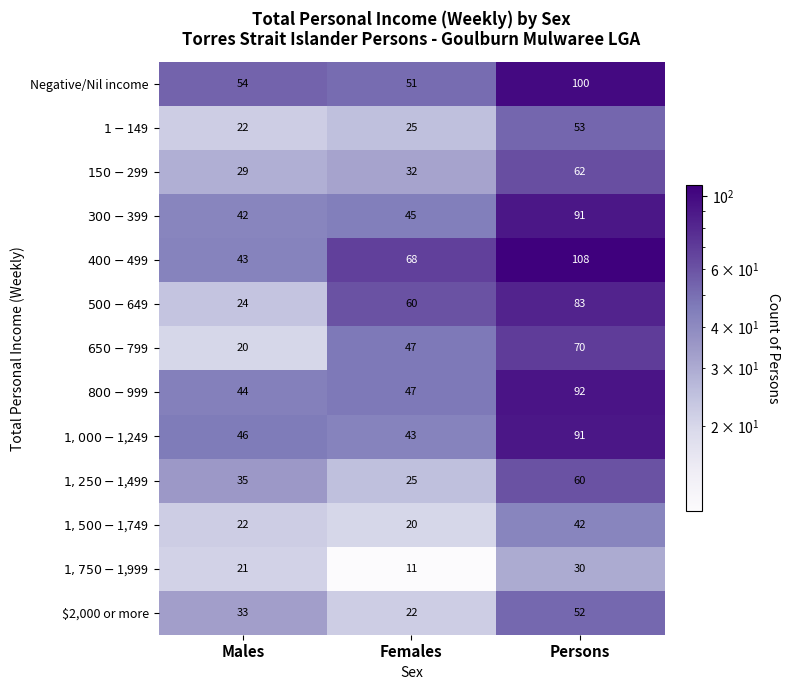

Count the number of data series in this chart.

13